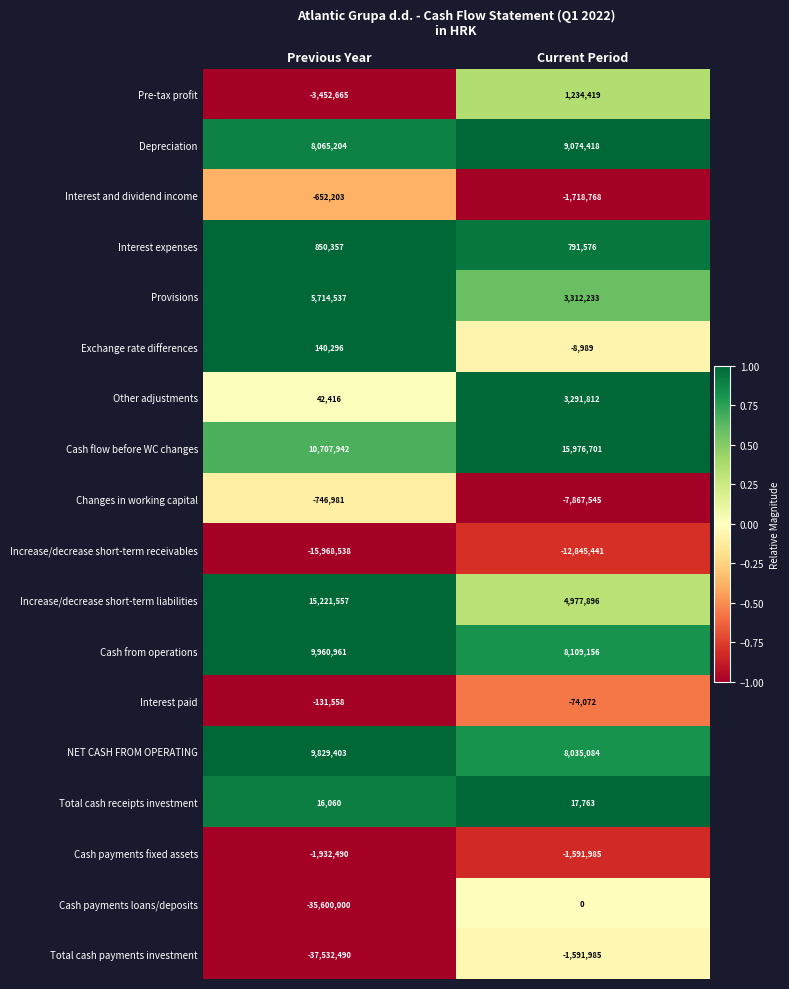

Which series changed the most between Previous Year and Current Period?

Total cash payments investment